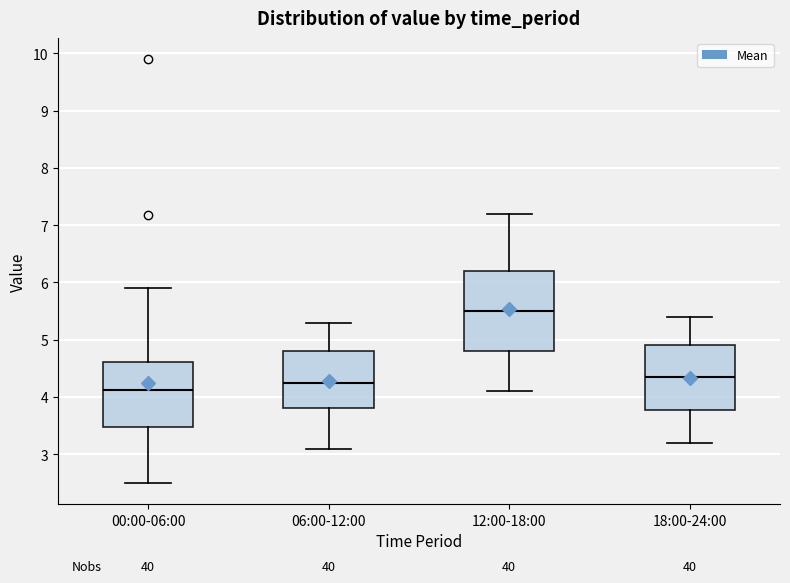

Reading left to right, read every box against the y-axis: the position of its median line, the range the box covers, and the ends of its whiskers. The values are not printed on the chart, so give them approximately, as read against the axis.

00:00-06:00: median 4.1, box 3.5 to 4.6, whiskers 2.5 to 5.9
06:00-12:00: median 4.3, box 3.8 to 4.8, whiskers 3.1 to 5.3
12:00-18:00: median 5.5, box 4.8 to 6.2, whiskers 4.1 to 7.2
18:00-24:00: median 4.4, box 3.8 to 4.9, whiskers 3.2 to 5.4